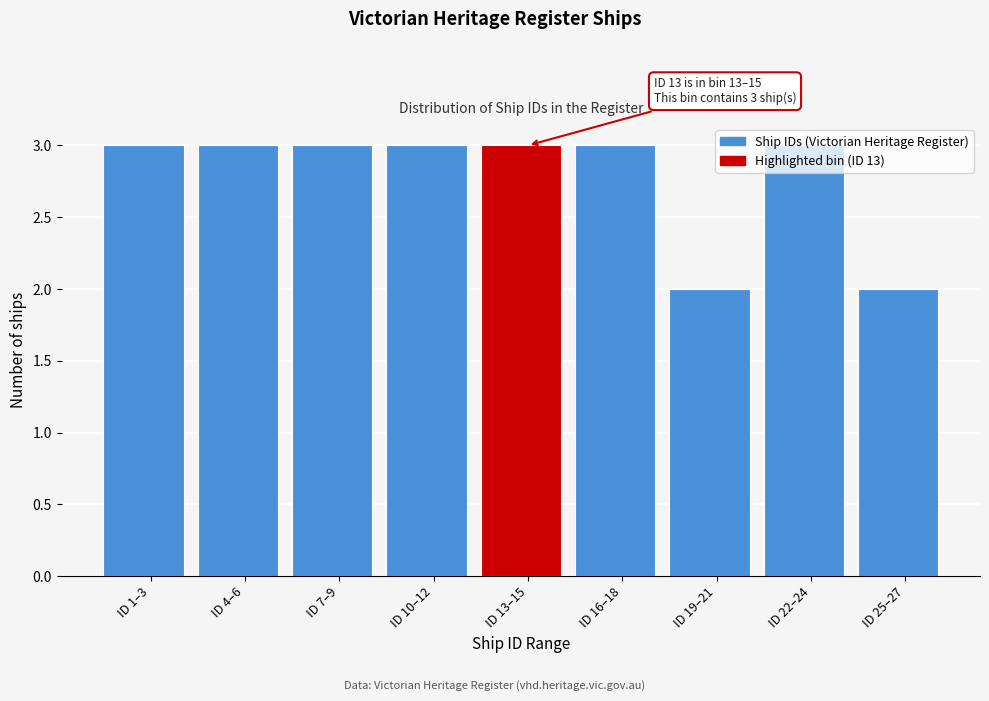

What is the label of the 4th bar from the right?

ID 16–18